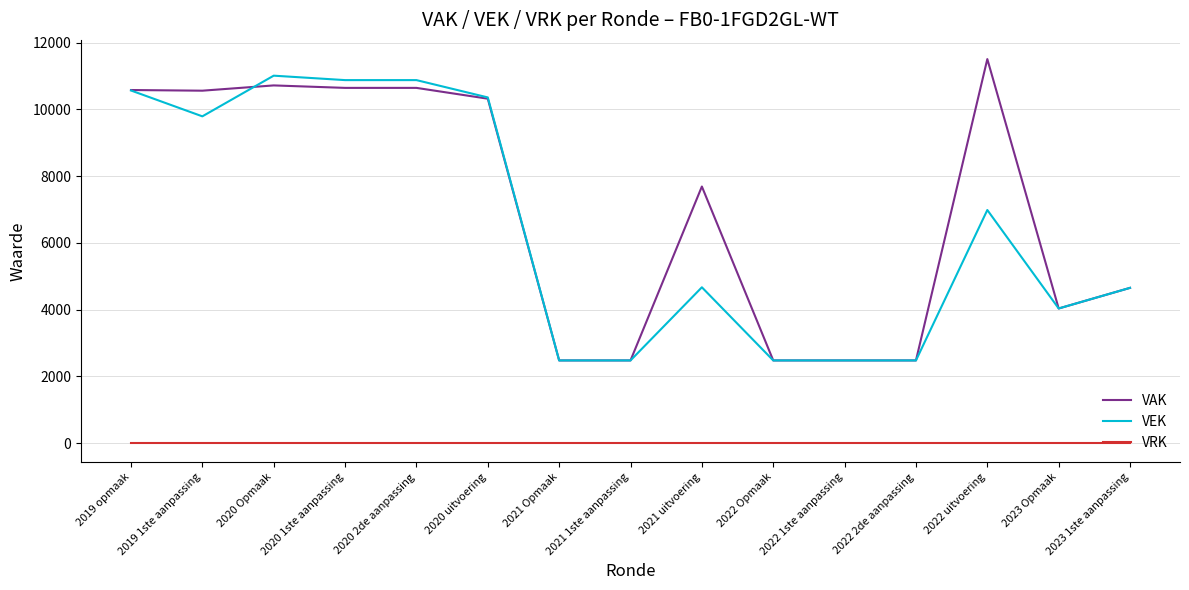

Which series has the largest range (max minus min)?

VAK